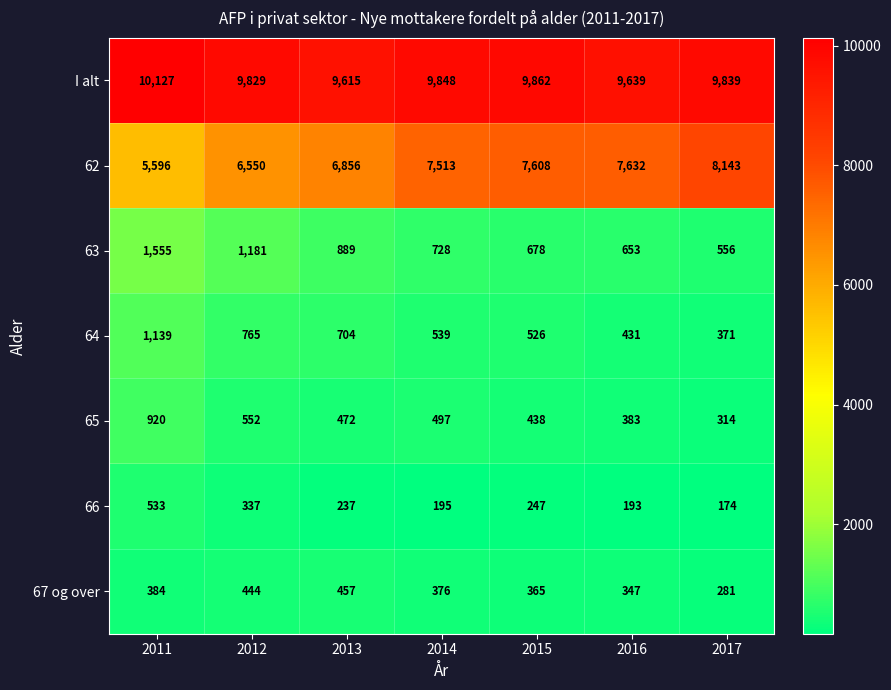

The value of 67 og over at 2012 is 444. True or false?

True